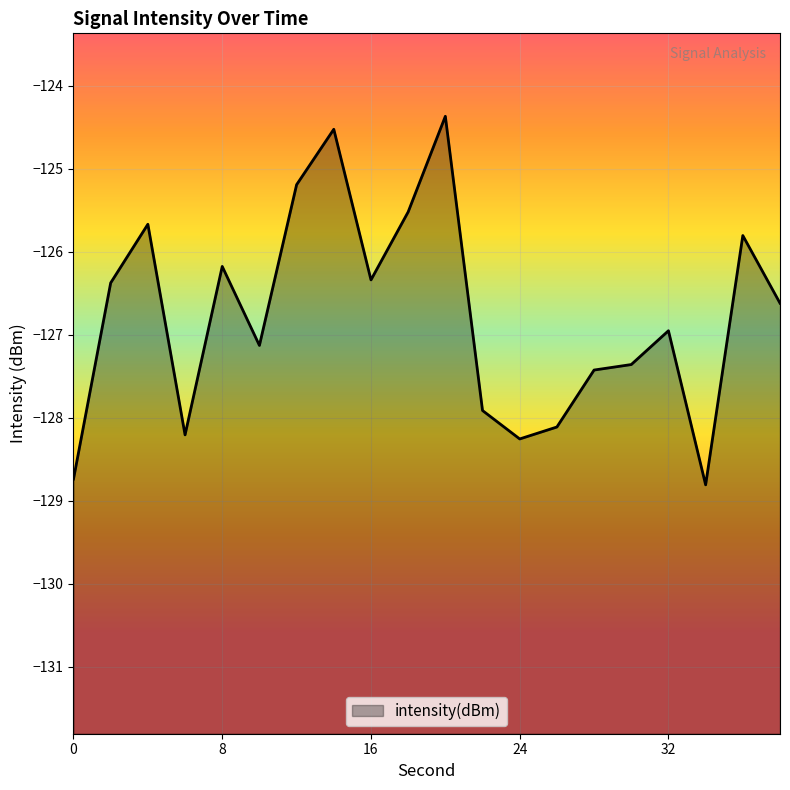

List the labels in order of value, largest first.

20, 14, 12, 18, 4, 36, 8, 16, 2, 38, 32, 10, 30, 28, 22, 26, 6, 24, 0, 34